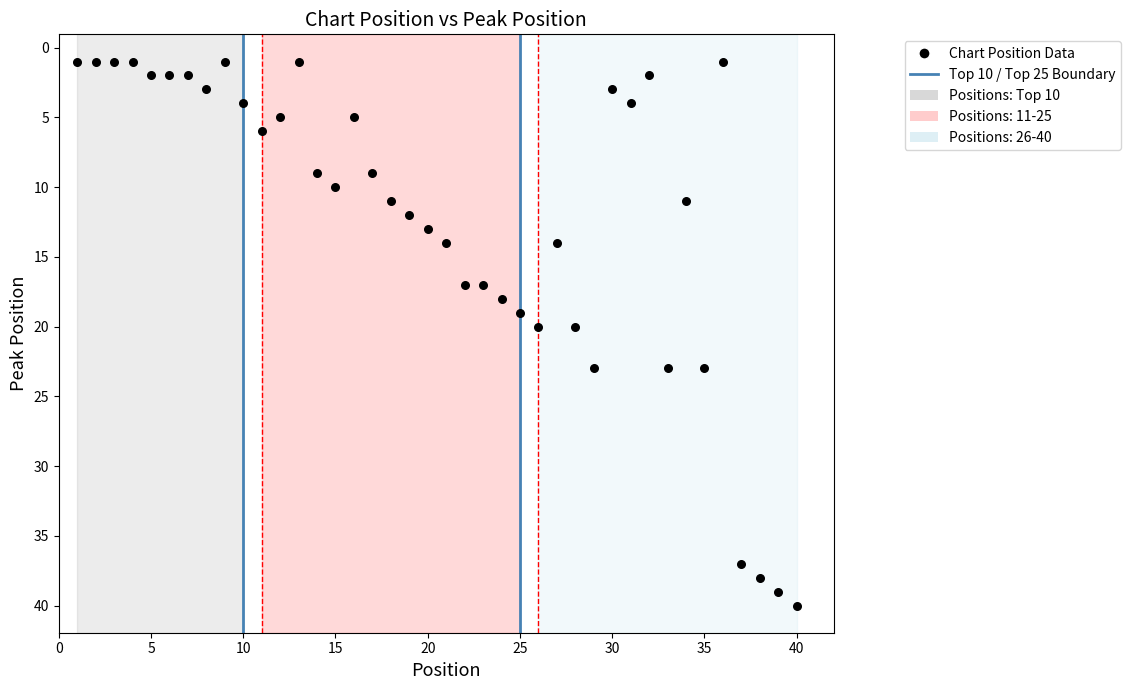

What is the range of X values (max minus min)?

39